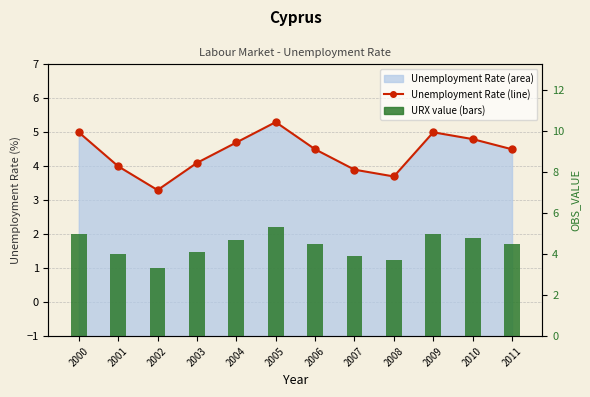

Which series has the largest total across all categories?

Unemployment Rate